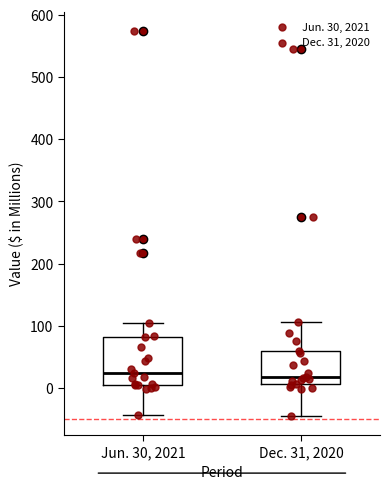

Where is the upper edge of the box for Dec. 31, 2020 on the y-axis? The values are not printed on the chart, so give them approximately, as read against the axis.

60